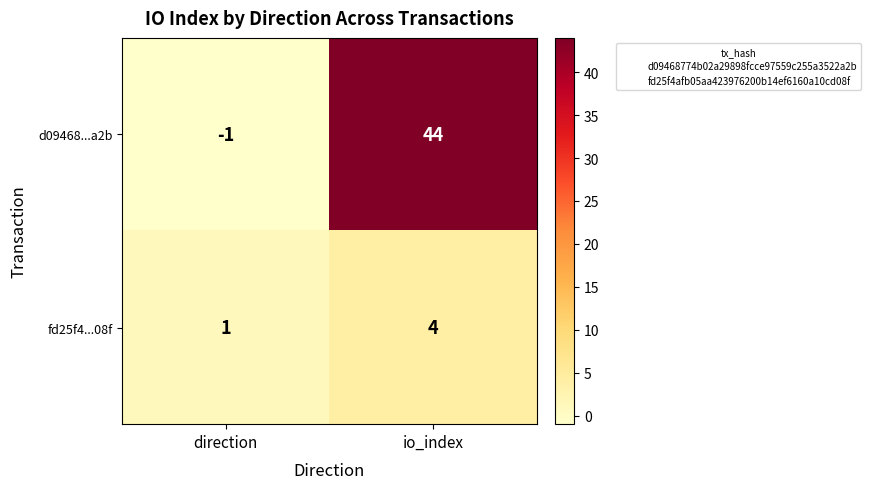

What is the sum of the fd25f4...08f values at io_index and direction?

5